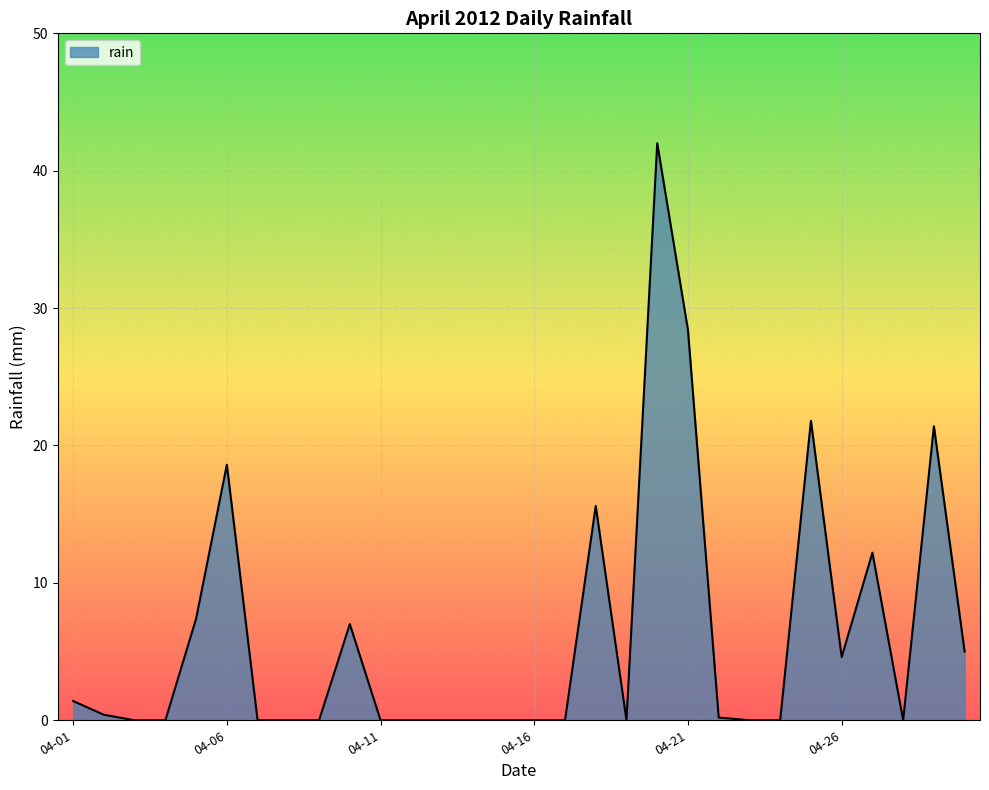

What is the maximum value shown in the chart?

42.0